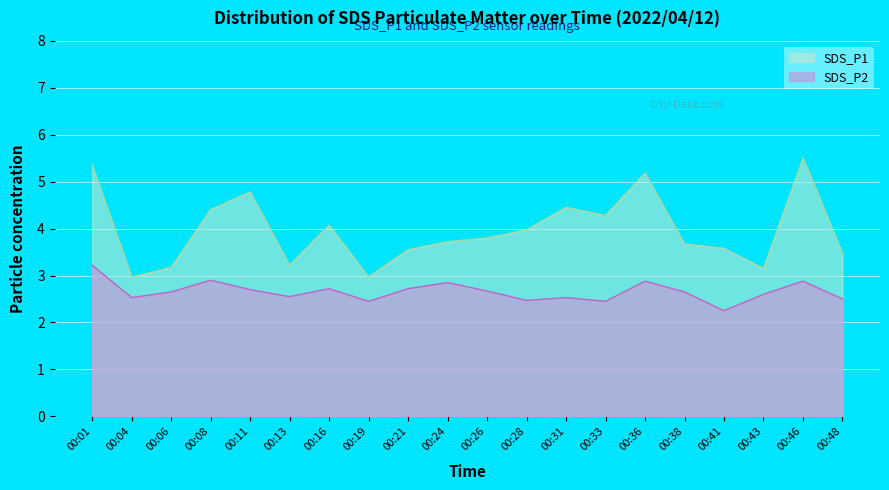

The value of SDS_P1 at 00:36 is 5.2. True or false?

True